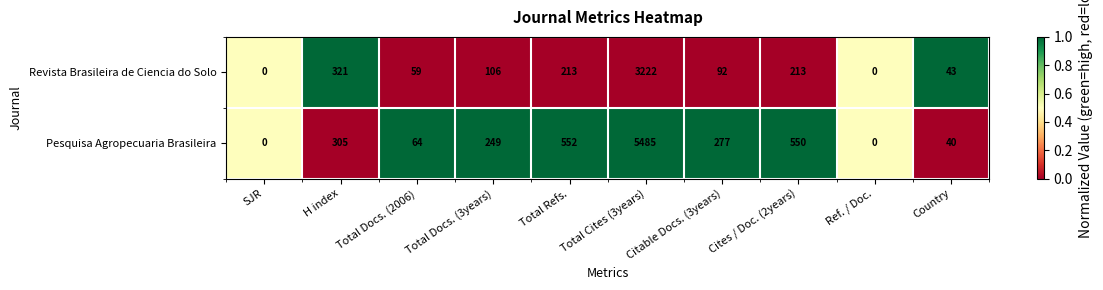

What is the sum of the Pesquisa Agropecuaria Brasileira values at Total Refs. and Total Docs. (2006)?

2.0